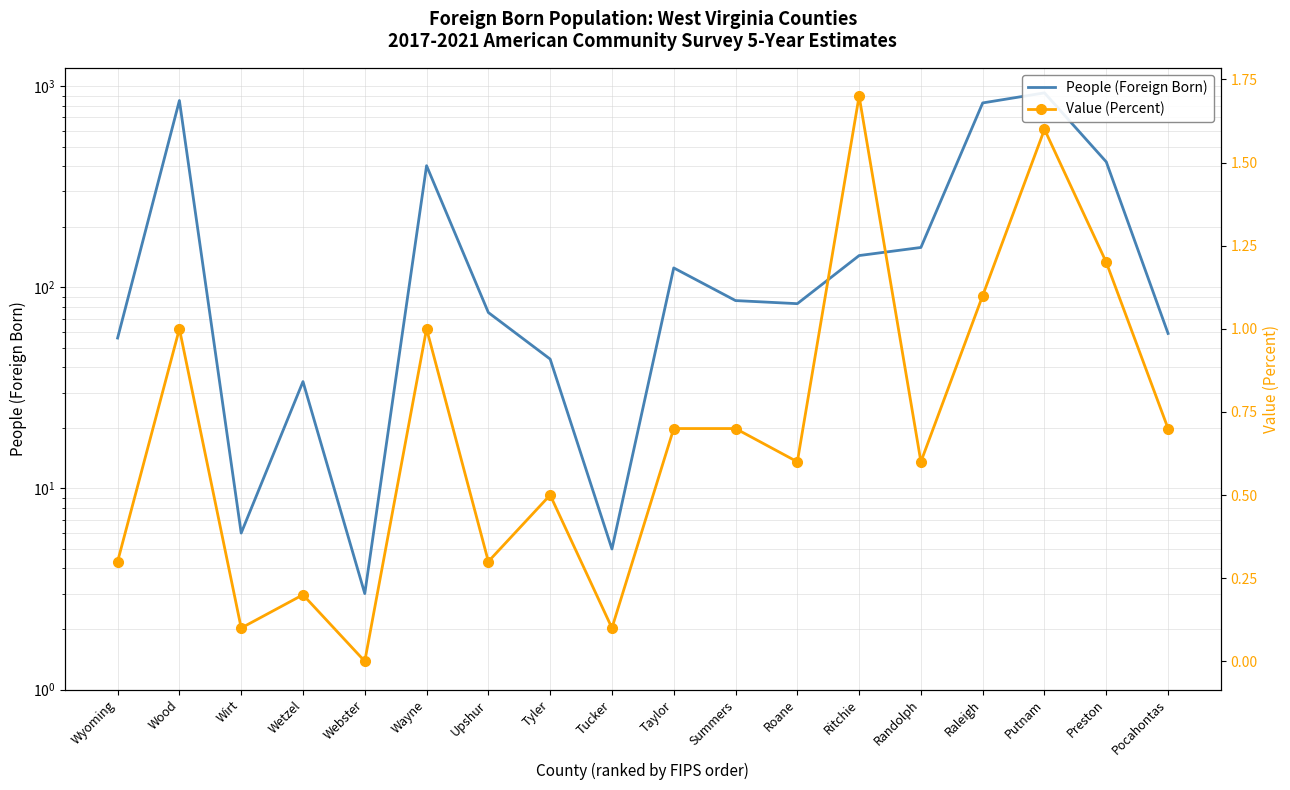

Which series has the widest spread of values?

People (Foreign Born)